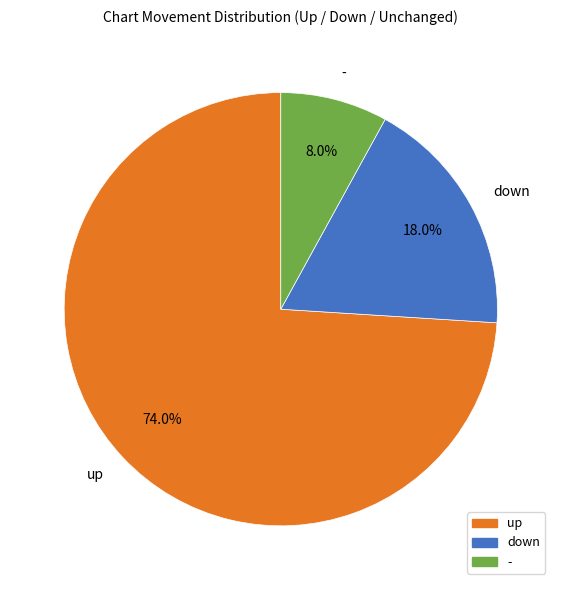

How many slices are in this pie chart?

3